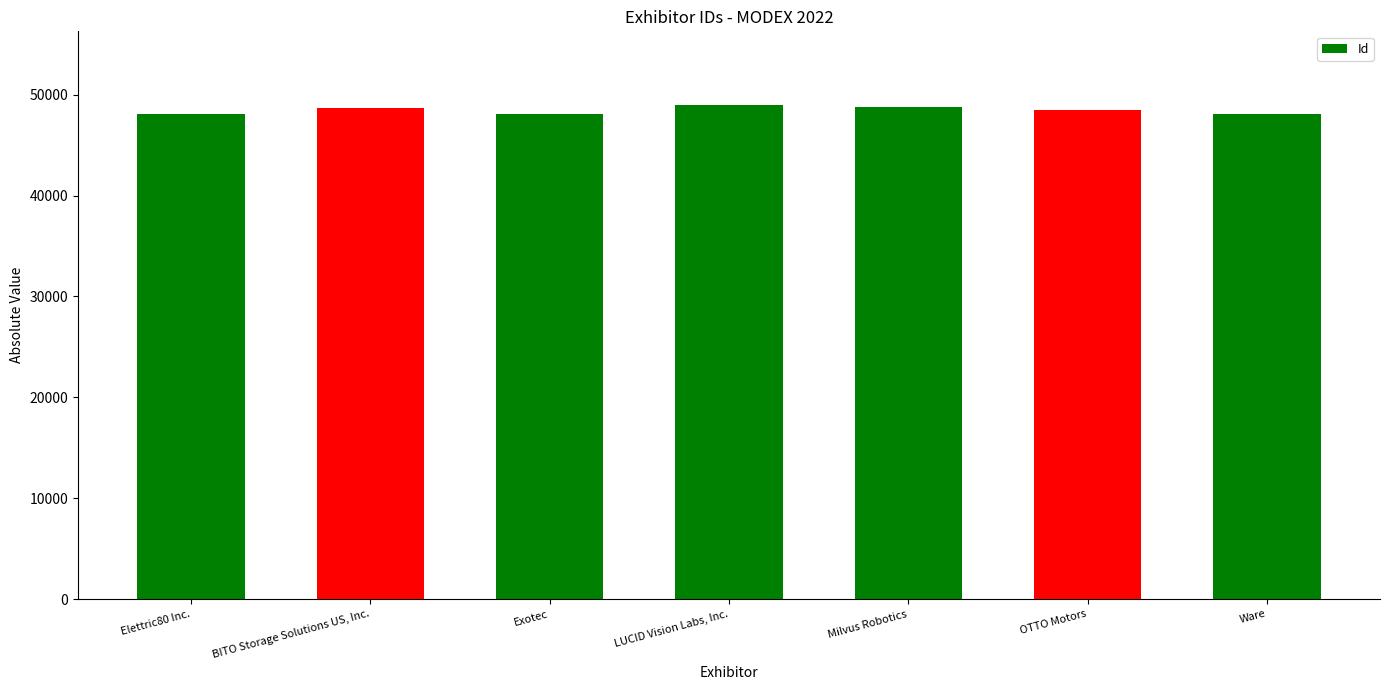

What is the label of the 3rd bar from the left?

Exotec